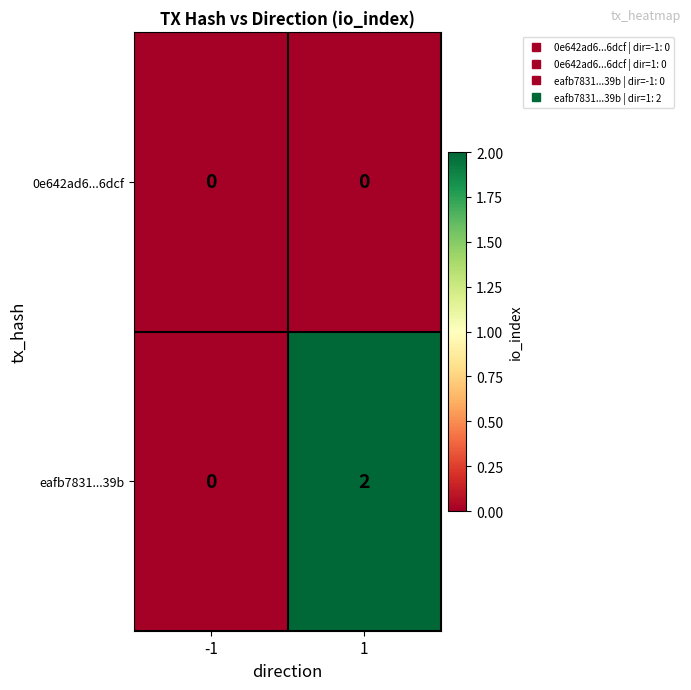

Reading left to right, transcribe all the data shown in this chart.

0e642ad6...6dcf: -1=0	1=0
eafb7831...39b: -1=0	1=2